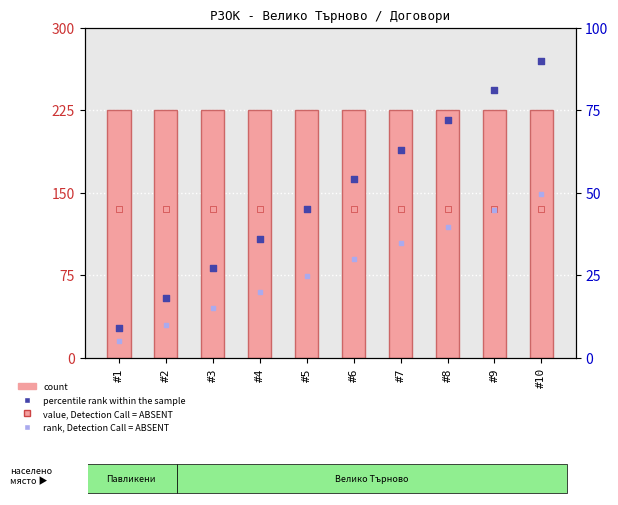

Which series contains the highest Y value?

count